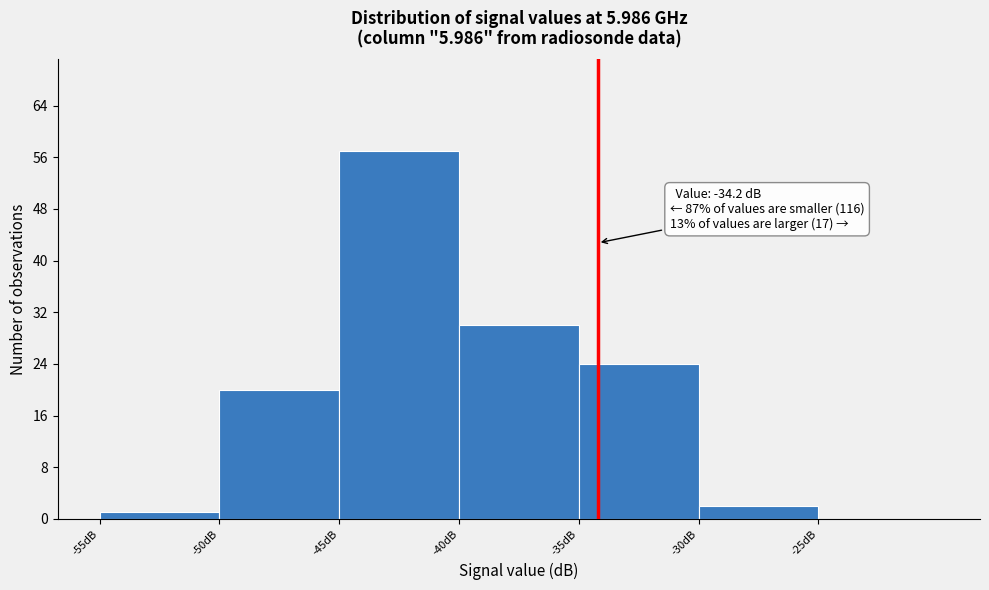

Which range on the x-axis has the tallest bar?

-45 to -40